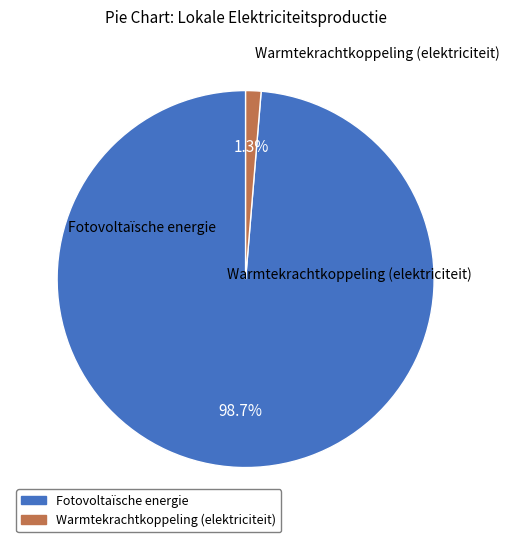

Is it true that Fotovoltaïsche energie is 91% of the pie?

False